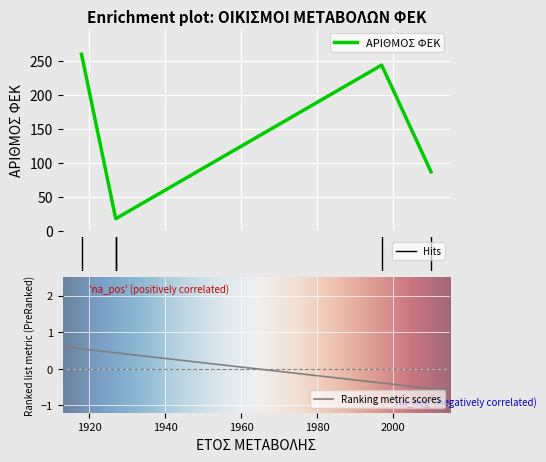

How many data points are above 87?

2